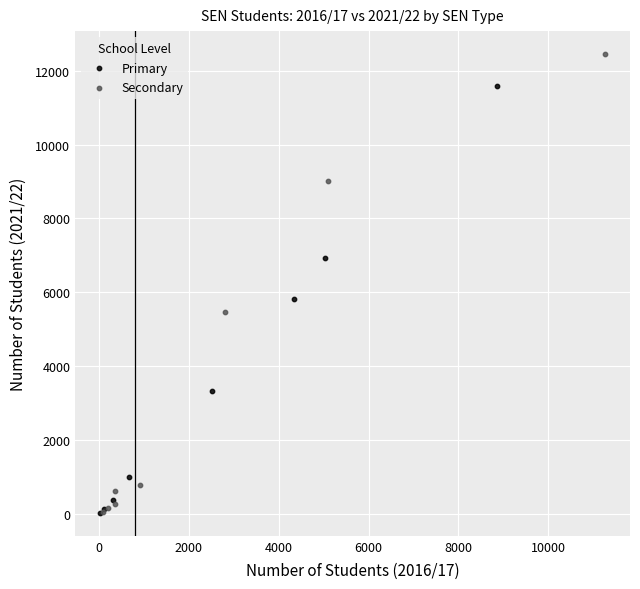

Which series has the largest Y range (max minus min)?

Secondary